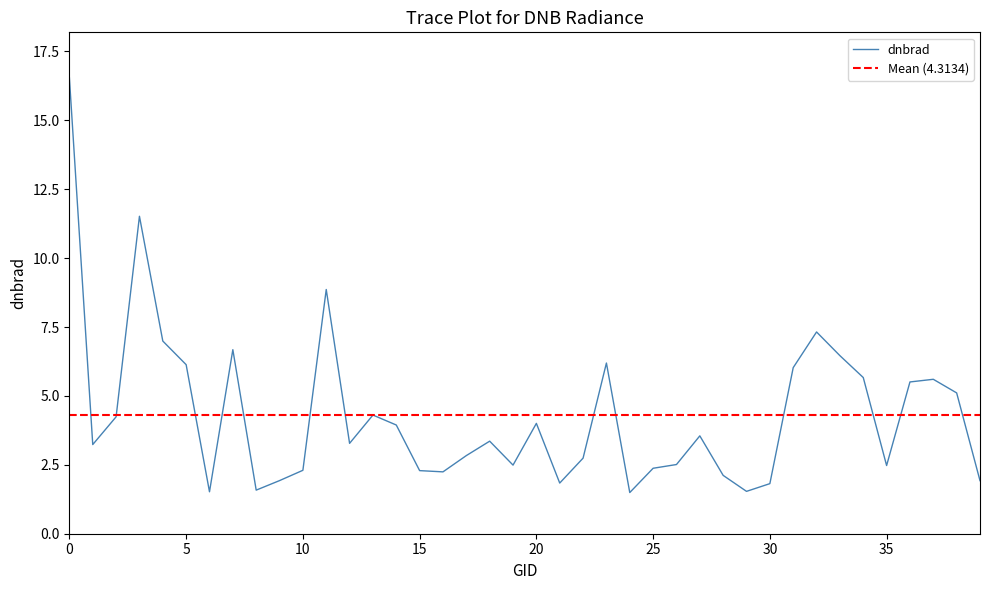

How many data points are less than 3?

18